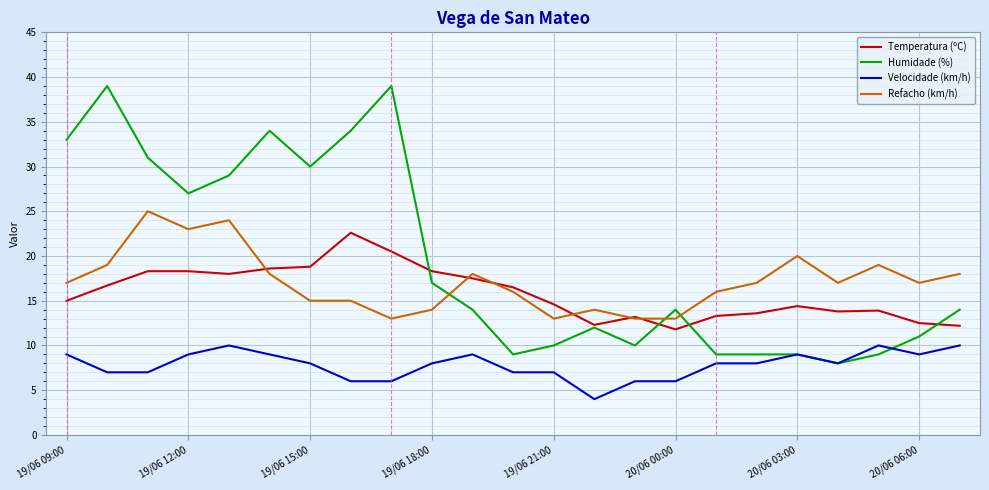

Which series has the largest range (max minus min)?

Humidade (%)